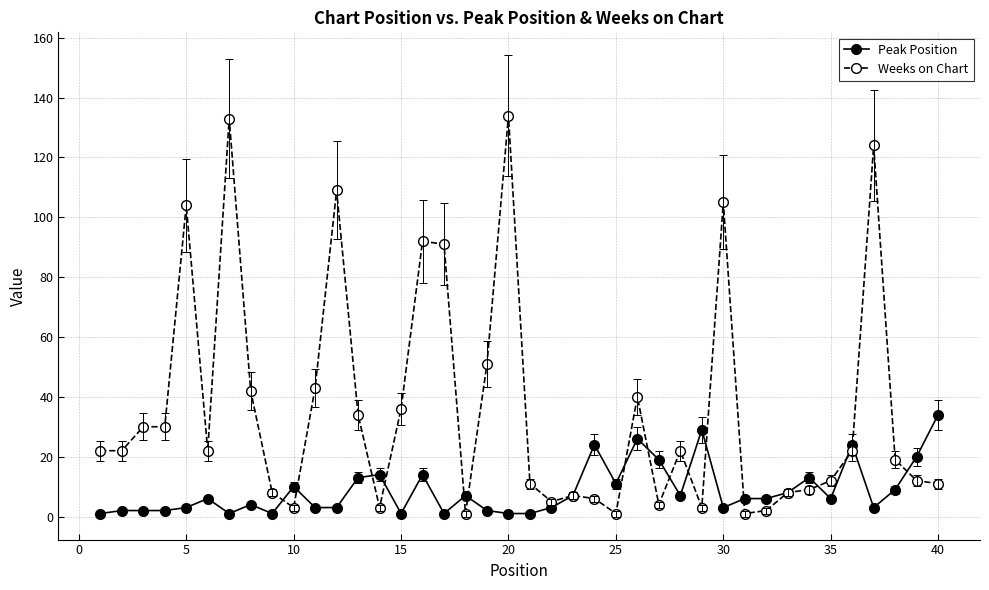

True or false: Peak Position has more than 1 points higher than both neighbors.

True